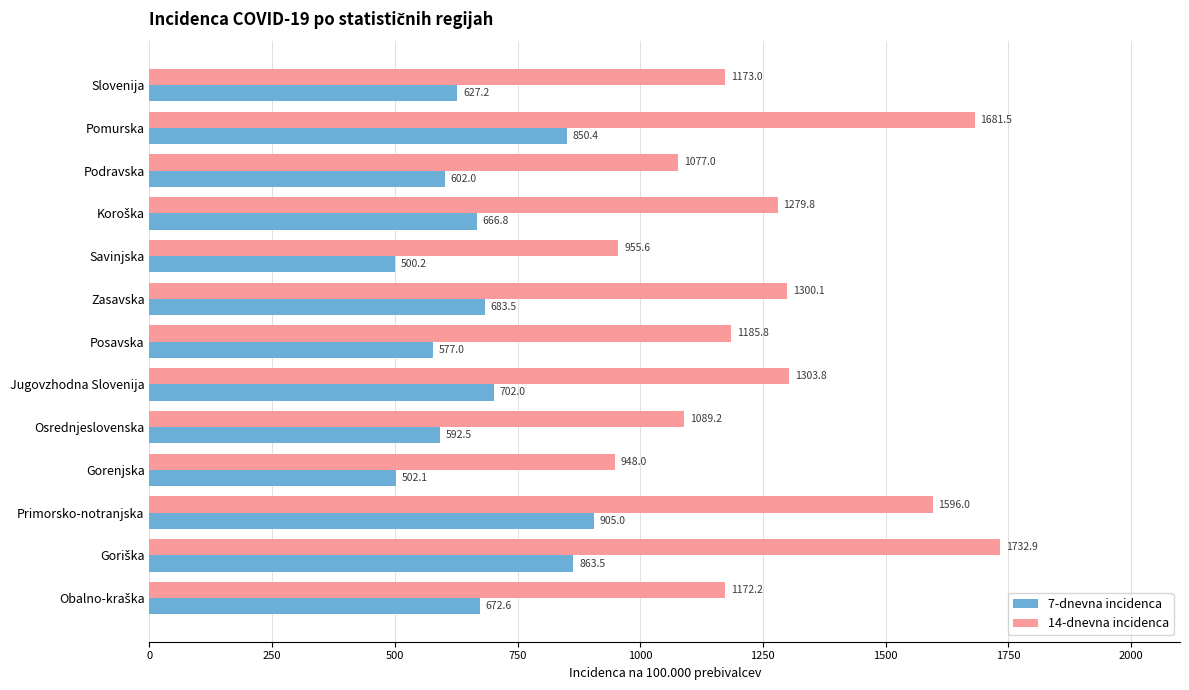

Is it true that 14-dnevna incidenca equals 2015.5 at Jugovzhodna Slovenija?

False